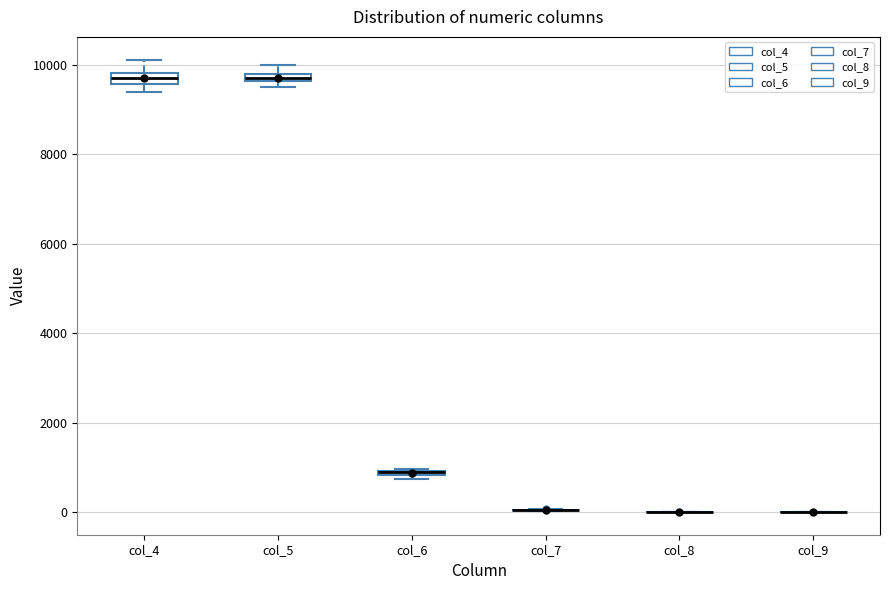

Where is the lower edge of the box for col_4 on the y-axis? The values are not printed on the chart, so give them approximately, as read against the axis.

9600